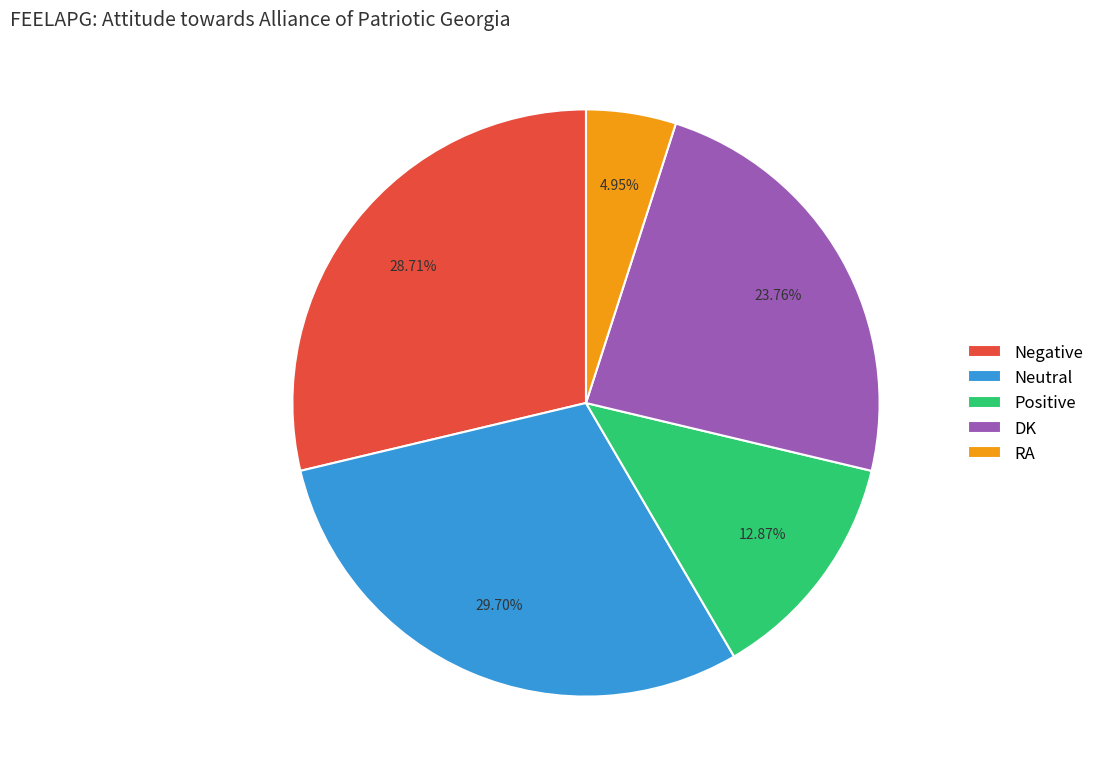

Is the sum of DK and Positive greater than half?

No